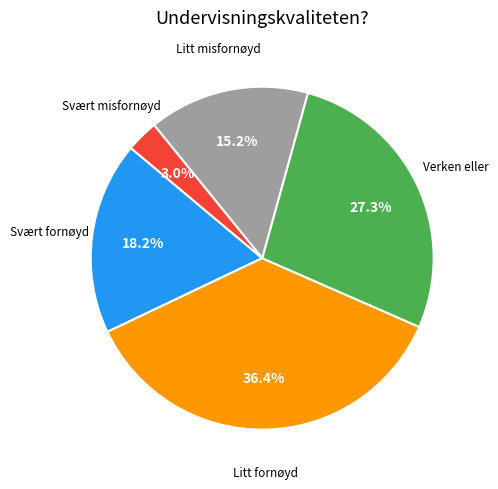

Does any single category account for the majority?

No